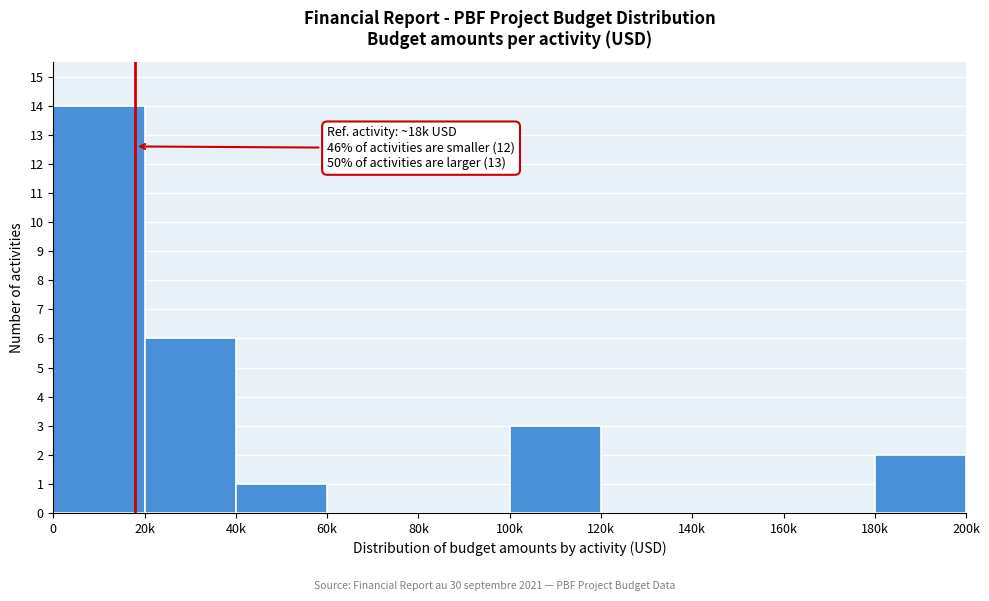

Reading left to right, transcribe all the data shown in this chart.

0=14	20k=6	40k=1	60k=0	80k=0	100k=3	120k=0	140k=0	160k=0	180k=2